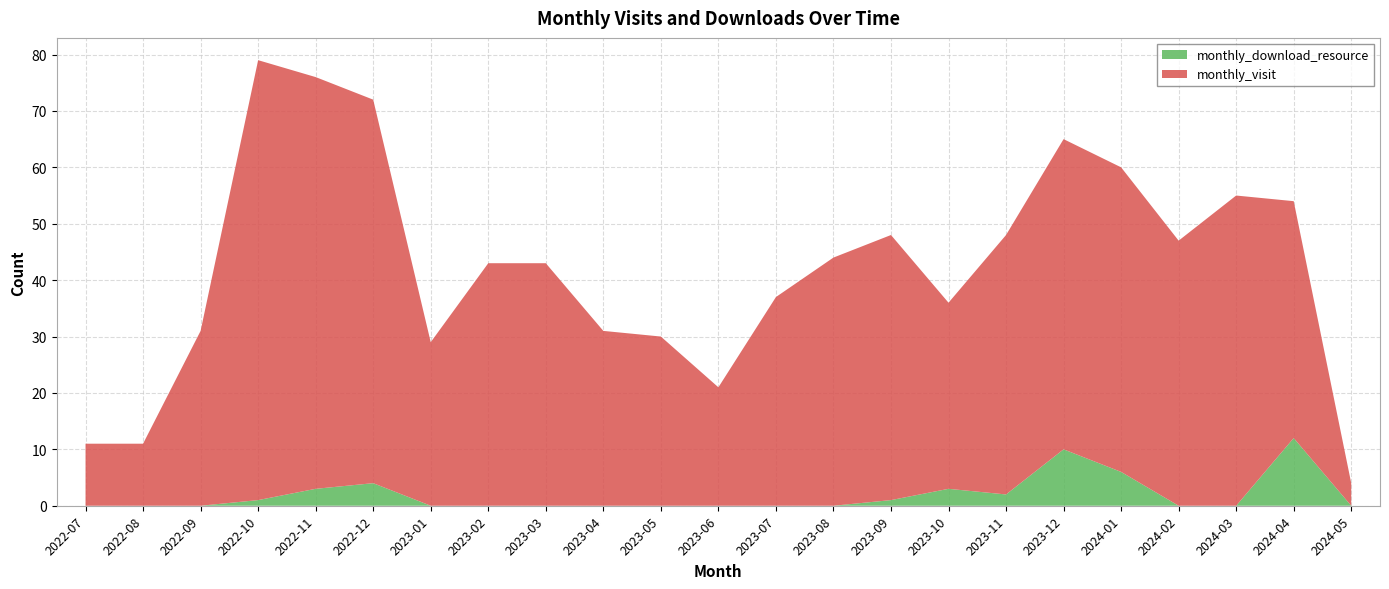

Reading left to right, extract all data points from this chart.

monthly_visit: 2022-07=11	2022-08=11	2022-09=31	2022-10=78	2022-11=73	2022-12=68	2023-01=29	2023-02=43	2023-03=43	2023-04=31	2023-05=30	2023-06=21	2023-07=37	2023-08=44	2023-09=47	2023-10=33	2023-11=46	2023-12=55	2024-01=54	2024-02=47	2024-03=55	2024-04=42	2024-05=4
monthly_download_resource: 2022-07=0	2022-08=0	2022-09=0	2022-10=1	2022-11=3	2022-12=4	2023-01=0	2023-02=0	2023-03=0	2023-04=0	2023-05=0	2023-06=0	2023-07=0	2023-08=0	2023-09=1	2023-10=3	2023-11=2	2023-12=10	2024-01=6	2024-02=0	2024-03=0	2024-04=12	2024-05=0